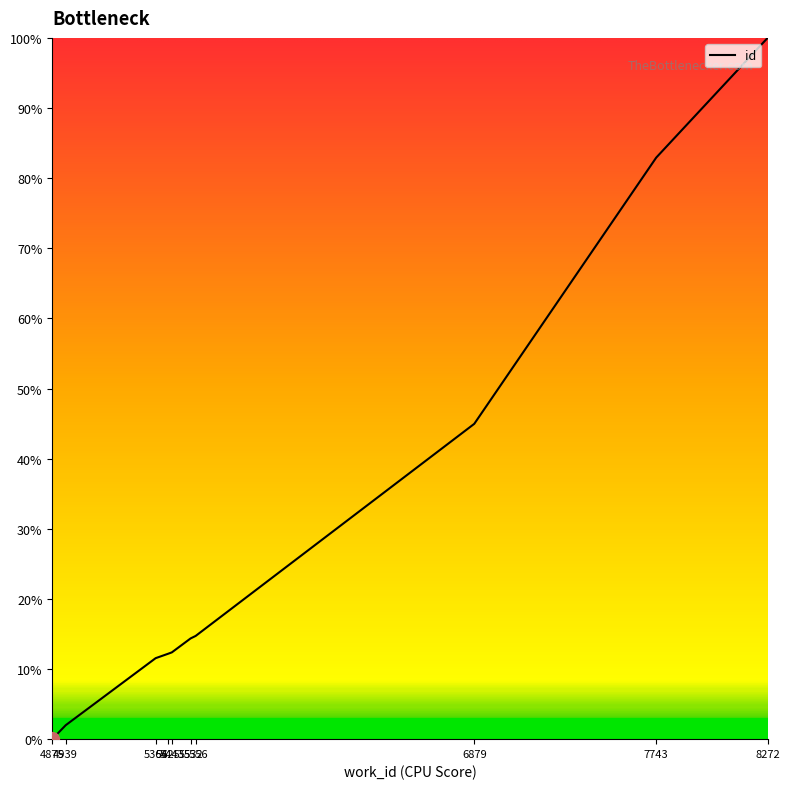

What is the difference between the maximum and minimum values?

100.0